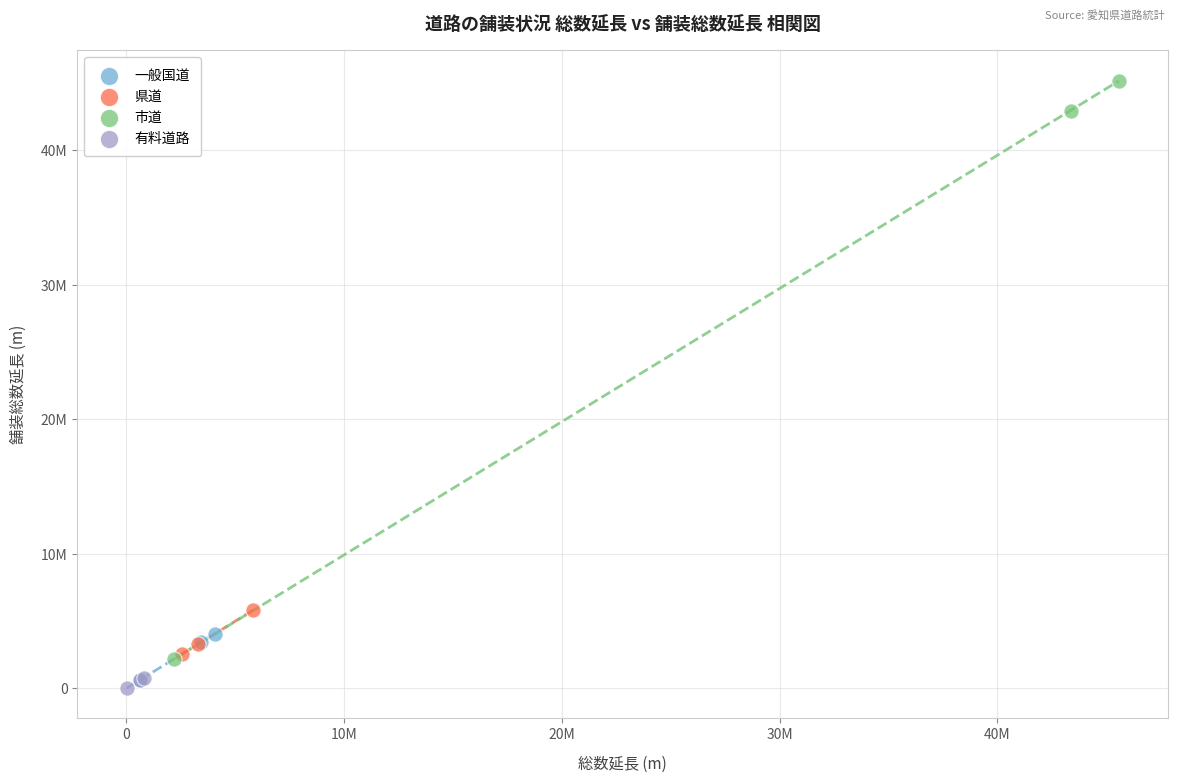

What are all the series names shown in the legend?

一般国道, 県道, 市道, 有料道路